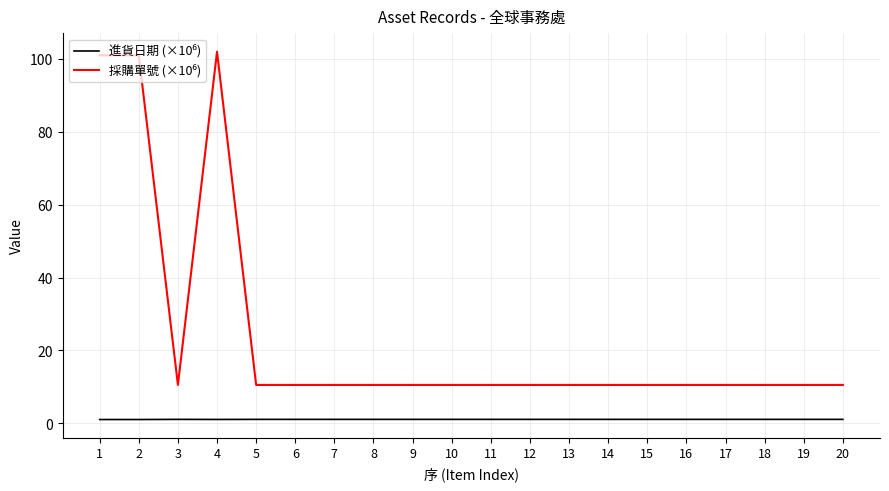

What is the maximum value shown in the chart?

102.0